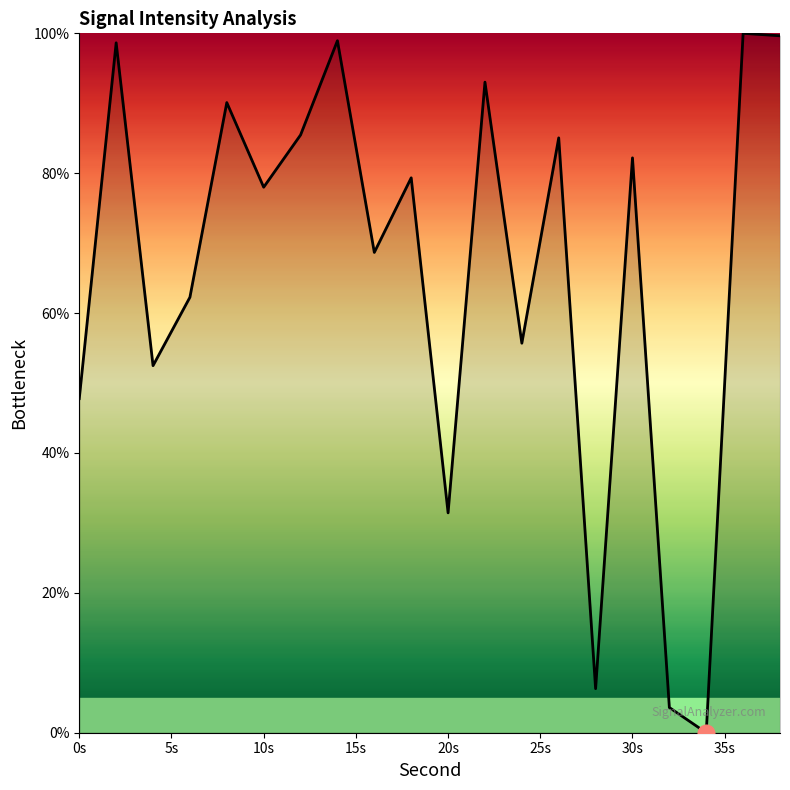

What is the difference between the maximum and minimum values?

100.0